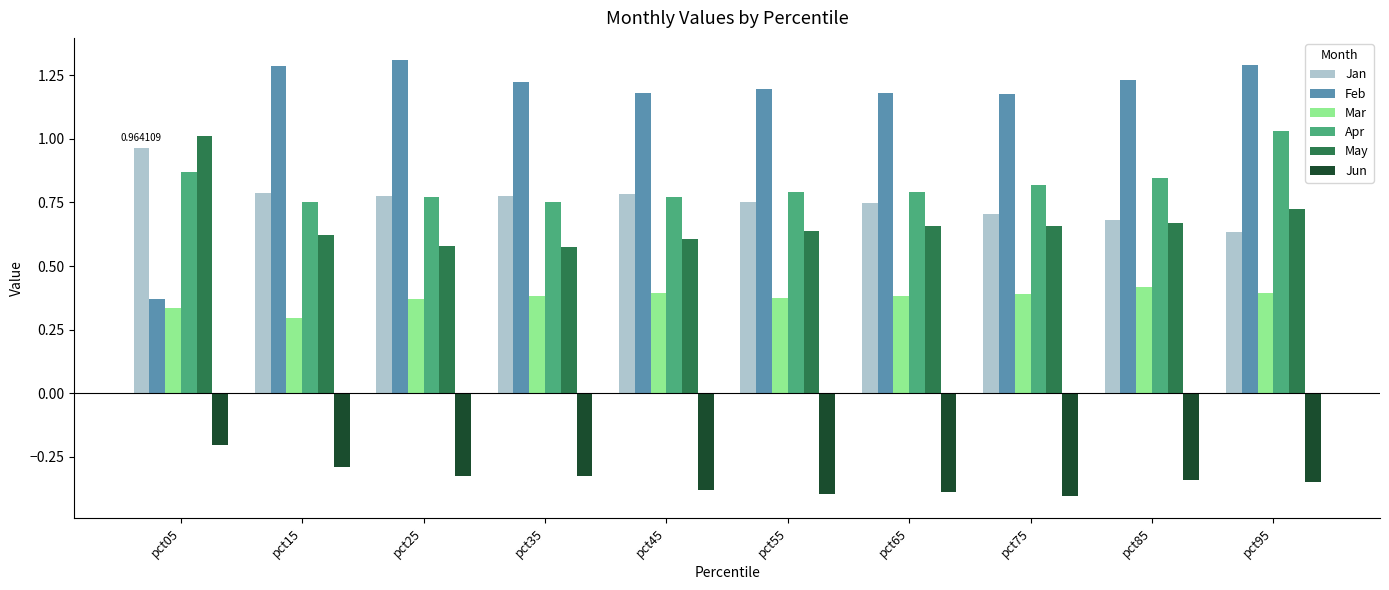

Which series has the largest range (max minus min)?

Feb